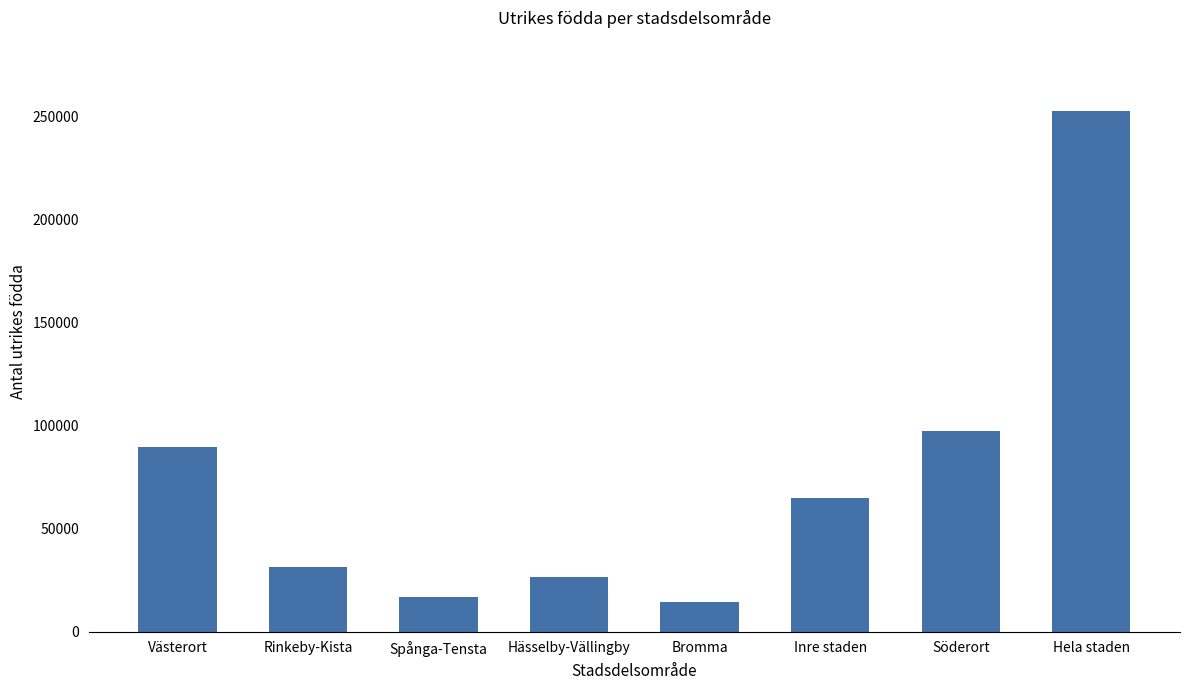

What is the label of the 6th bar from the left?

Inre staden